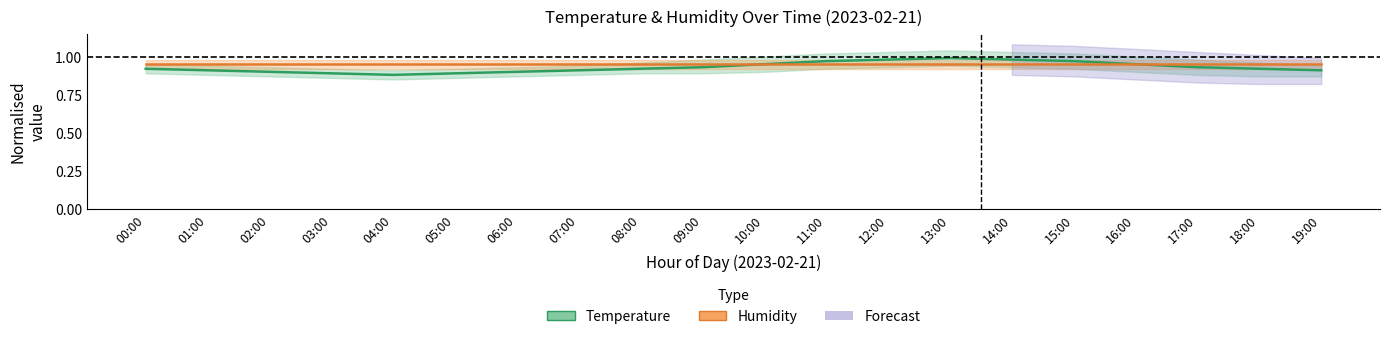

What is the sum of the Humidity values at 11:00 and 01:00?

1.9